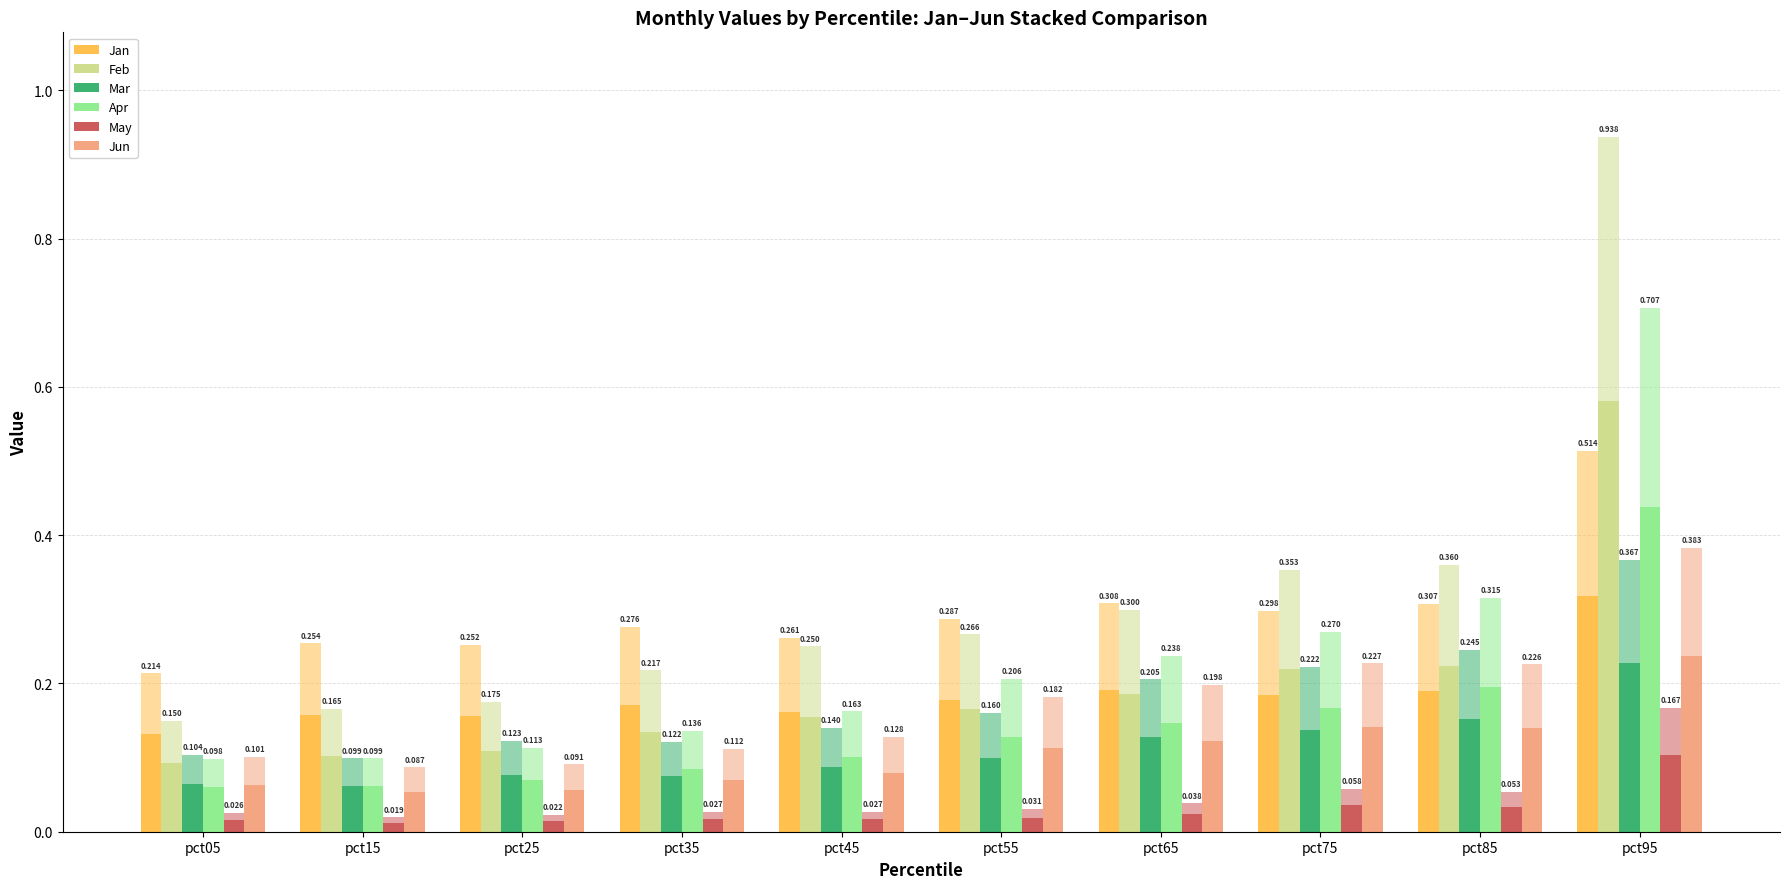

Reading left to right, list all the values displayed in this chart.

Jan: 0.1	0.2	0.2	0.2	0.2	0.2	0.2	0.2	0.2	0.3
Feb: 0.1	0.1	0.1	0.1	0.2	0.2	0.2	0.2	0.2	0.6
Mar: 0.0	0.0	0.0	0.0	0.1	0.1	0.1	0.1	0.1	0.1
Apr: 0.0	0.0	0.0	0.1	0.1	0.1	0.1	0.1	0.1	0.3
May: 0.0	0.0	0.0	0.0	0.0	0.0	0.0	0.0	0.0	0.1
Jun: 0.1	0.1	0.1	0.1	0.1	0.1	0.1	0.1	0.1	0.2